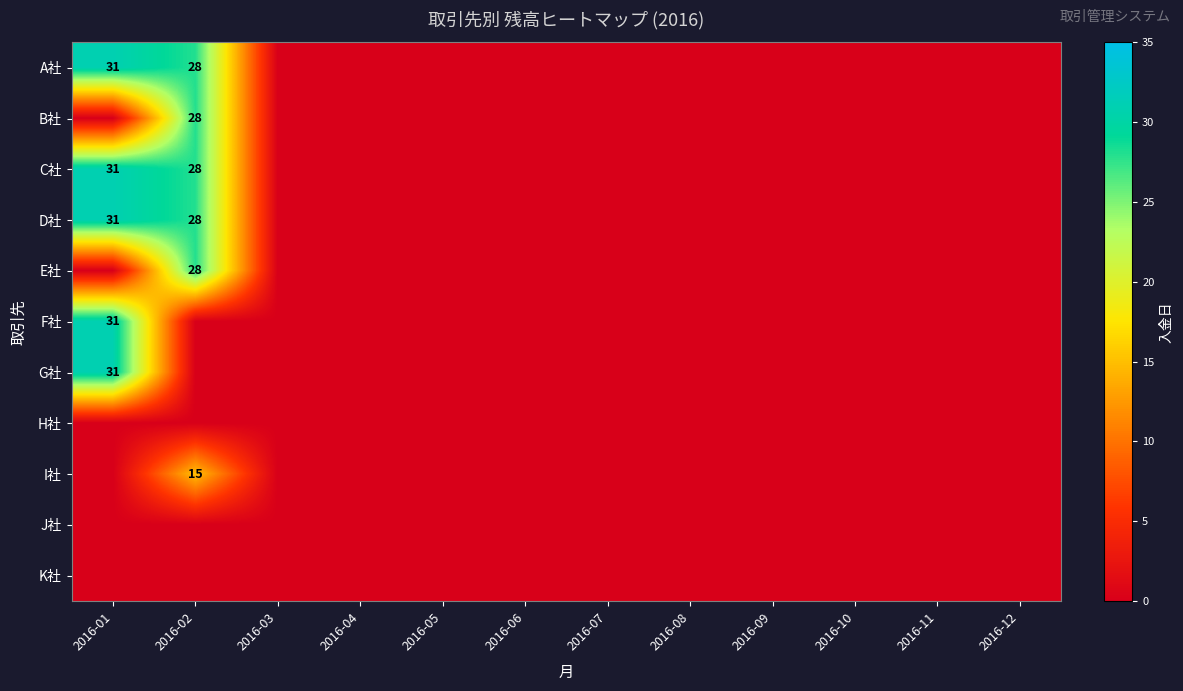

At which category does the chart reach its minimum across all series?

2016-03